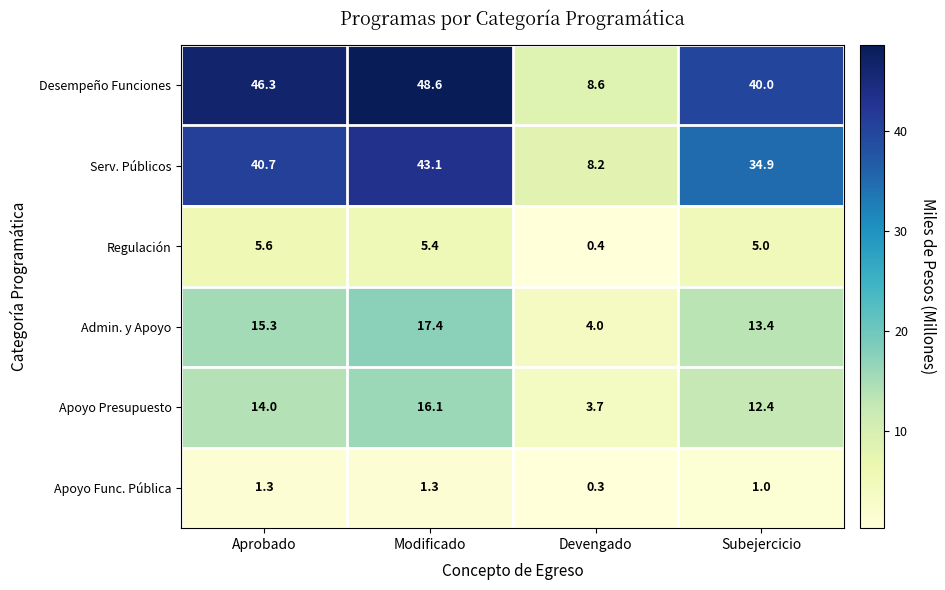

What is the average value of the Desempeño Funciones series?

35.9